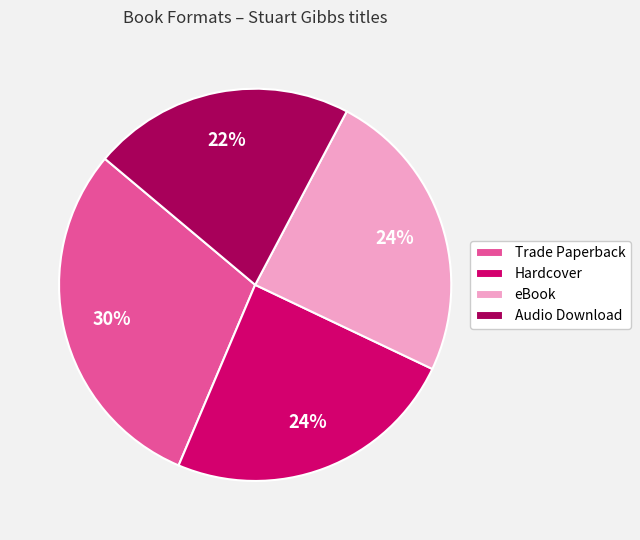

How many slices are in this pie chart?

4